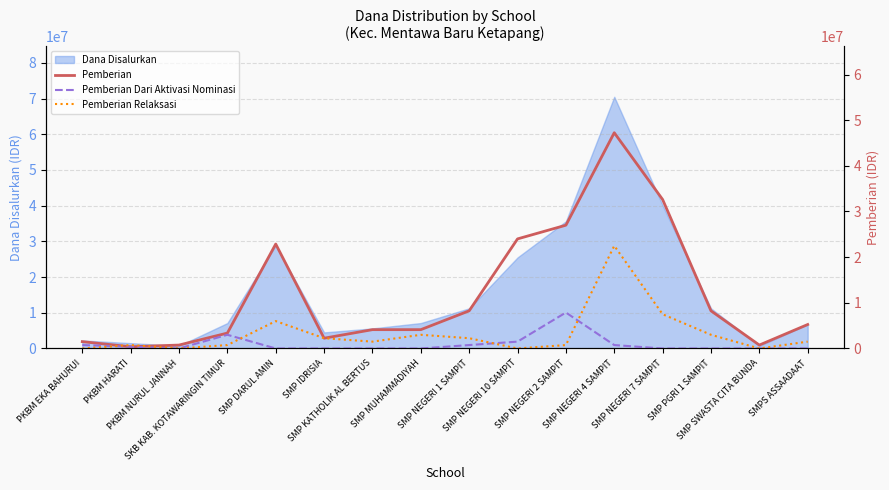

What is the sum of the Pemberian Dari Aktivasi Nominasi values at SMP NEGERI 7 SAMPIT and PKBM HARATI?

375000